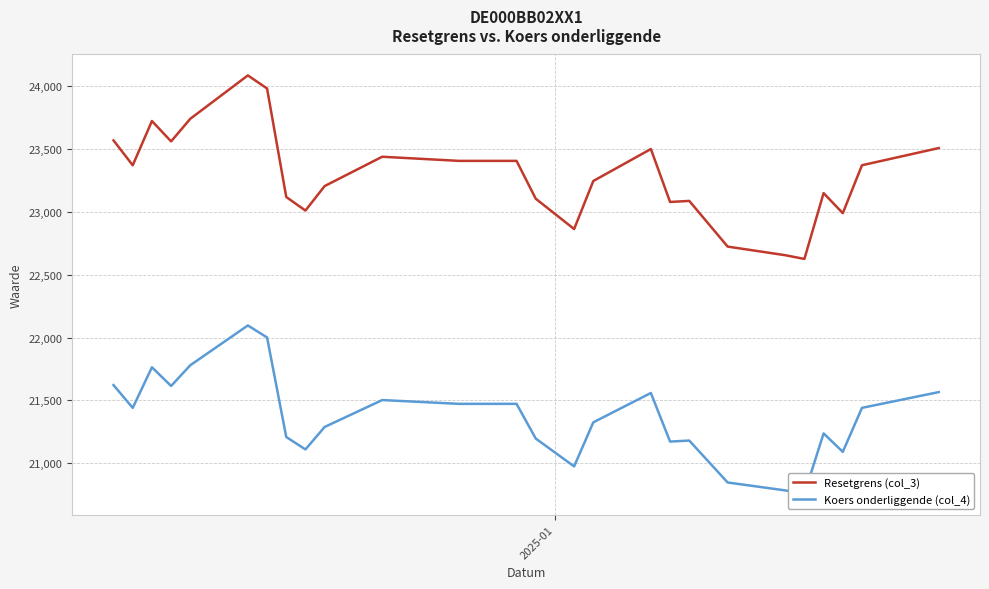

What is the average value of the Resetgrens (col_3) series?

23289.0